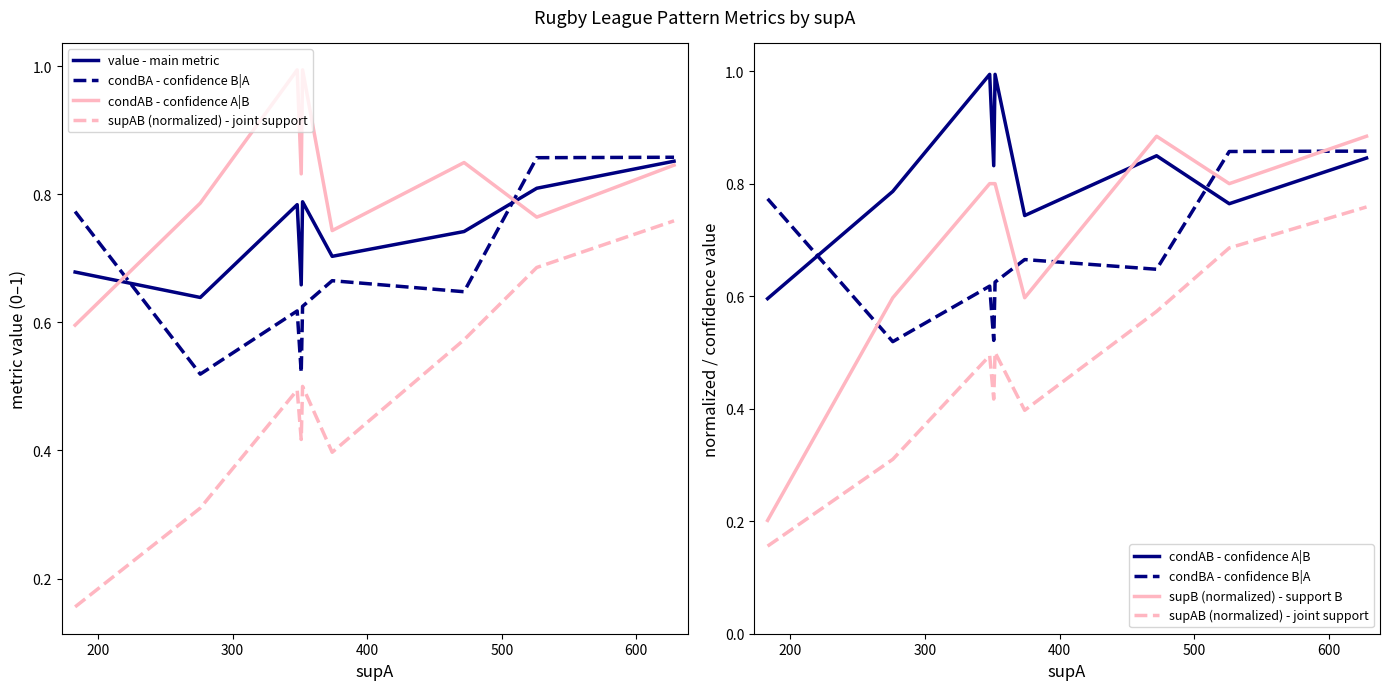

What is the smallest value displayed?

0.2